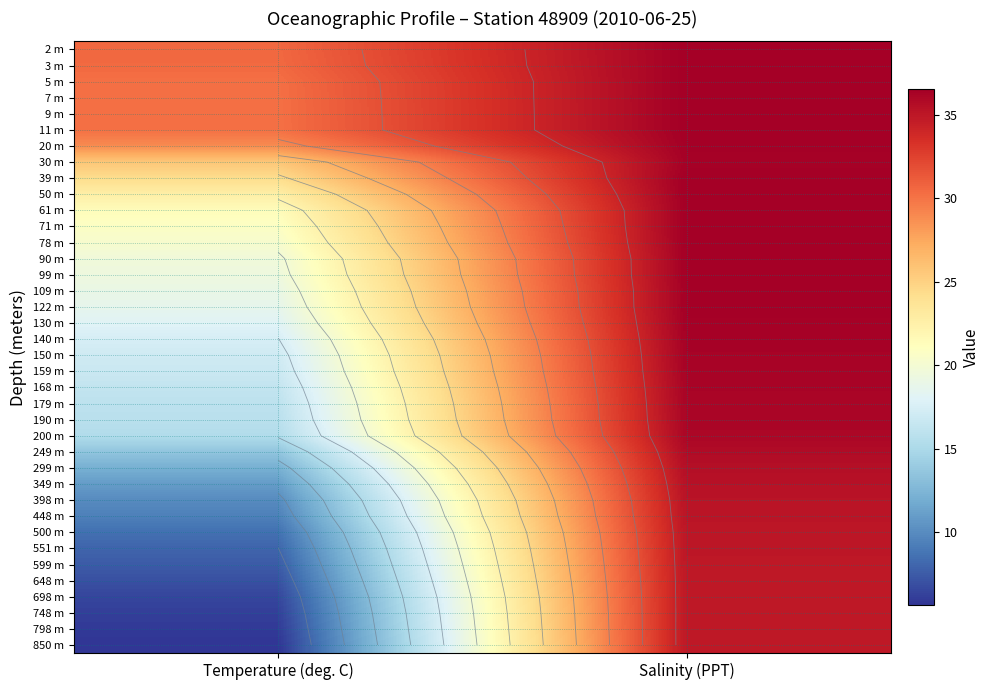

At which category does the chart reach its peak across all series?

Salinity (PPT)